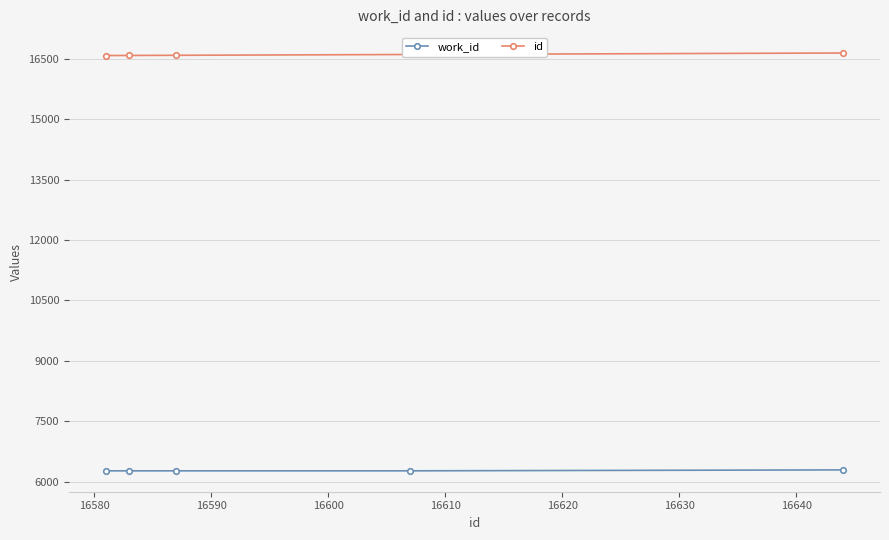

What is the minimum value for work_id?

6270